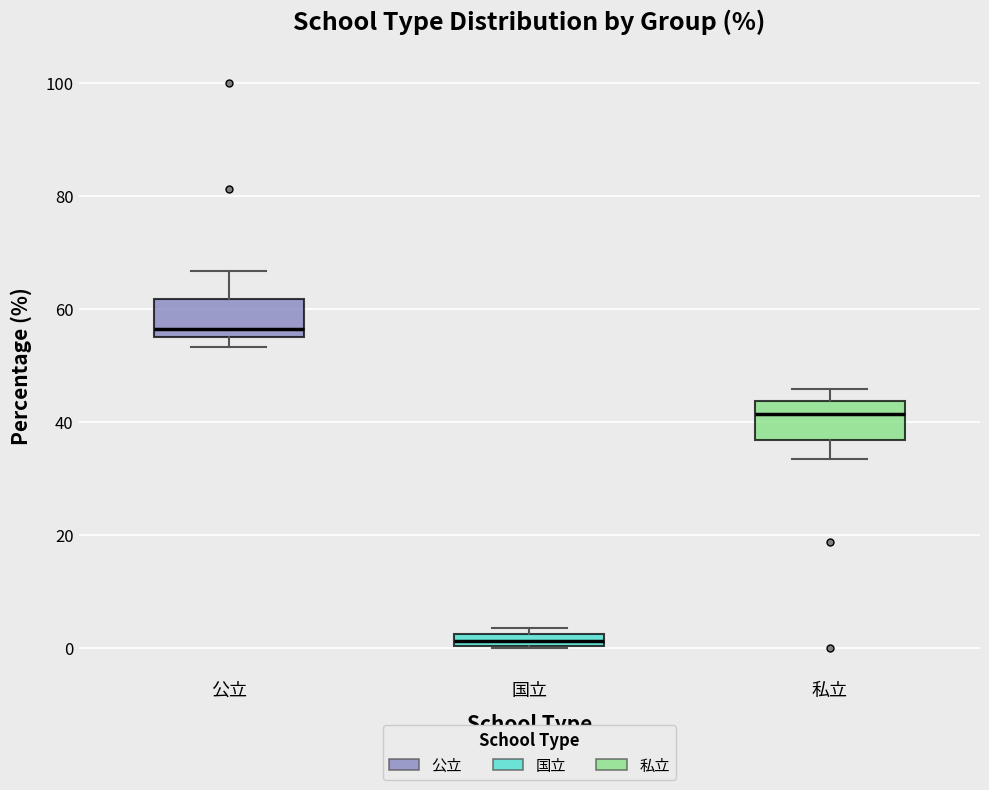

Which box has the highest median line?

公立